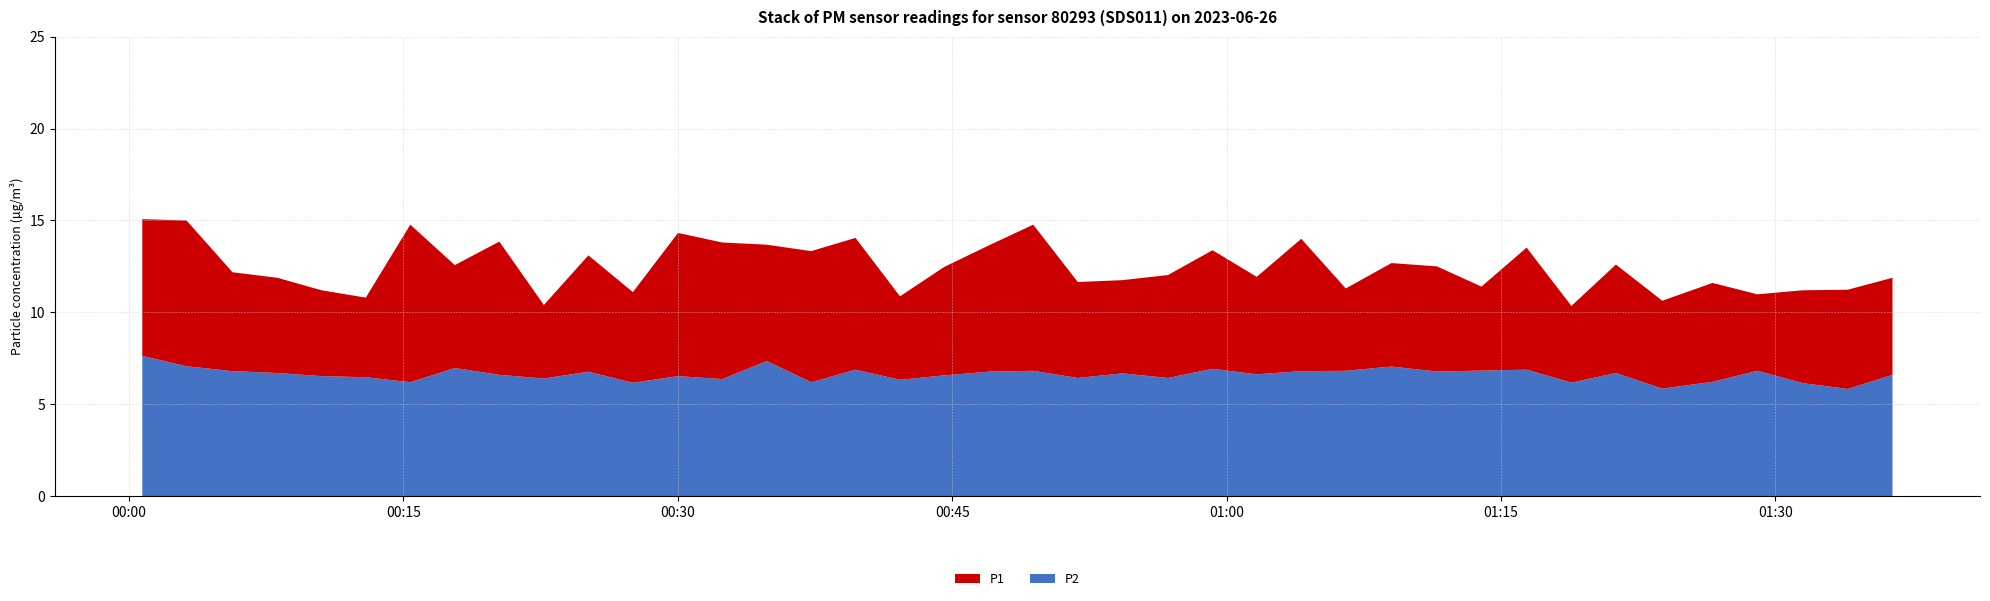

Reading left to right, what are all the values shown in this chart?

P1: 2023-06-26T00:00:44=15.1	2023-06-26T00:03:09=15.0	2023-06-26T00:05:40=12.2	2023-06-26T00:08:07=11.9	2023-06-26T00:10:32=11.2	2023-06-26T00:12:57=10.8	2023-06-26T00:15:23=14.8	2023-06-26T00:17:49=12.6	2023-06-26T00:20:15=13.8	2023-06-26T00:22:41=10.4	2023-06-26T00:25:07=13.1	2023-06-26T00:27:33=11.1	2023-06-26T00:30:01=14.3	2023-06-26T00:32:26=13.8	2023-06-26T00:34:52=13.7	2023-06-26T00:37:18=13.3	2023-06-26T00:39:43=14.1	2023-06-26T00:42:09=10.9	2023-06-26T00:44:34=12.5	2023-06-26T00:46:59=13.6	2023-06-26T00:49:26=14.8	2023-06-26T00:51:52=11.7	2023-06-26T00:54:18=11.8	2023-06-26T00:56:48=12.0	2023-06-26T00:59:14=13.4	2023-06-26T01:01:39=11.9	2023-06-26T01:04:05=14.0	2023-06-26T01:06:31=11.3	2023-06-26T01:09:01=12.7	2023-06-26T01:11:30=12.5	2023-06-26T01:13:56=11.4	2023-06-26T01:16:24=13.5	2023-06-26T01:18:51=10.3	2023-06-26T01:21:17=12.6	2023-06-26T01:23:49=10.6	2023-06-26T01:26:34=11.6	2023-06-26T01:29:01=11.0	2023-06-26T01:31:30=11.2	2023-06-26T01:33:57=11.2	2023-06-26T01:36:24=11.9
P2: 2023-06-26T00:00:44=7.6	2023-06-26T00:03:09=7.1	2023-06-26T00:05:40=6.8	2023-06-26T00:08:07=6.7	2023-06-26T00:10:32=6.5	2023-06-26T00:12:57=6.5	2023-06-26T00:15:23=6.2	2023-06-26T00:17:49=7.0	2023-06-26T00:20:15=6.6	2023-06-26T00:22:41=6.4	2023-06-26T00:25:07=6.8	2023-06-26T00:27:33=6.2	2023-06-26T00:30:01=6.5	2023-06-26T00:32:26=6.4	2023-06-26T00:34:52=7.3	2023-06-26T00:37:18=6.2	2023-06-26T00:39:43=6.9	2023-06-26T00:42:09=6.3	2023-06-26T00:44:34=6.6	2023-06-26T00:46:59=6.8	2023-06-26T00:49:26=6.8	2023-06-26T00:51:52=6.4	2023-06-26T00:54:18=6.7	2023-06-26T00:56:48=6.4	2023-06-26T00:59:14=6.9	2023-06-26T01:01:39=6.6	2023-06-26T01:04:05=6.8	2023-06-26T01:06:31=6.8	2023-06-26T01:09:01=7.0	2023-06-26T01:11:30=6.8	2023-06-26T01:13:56=6.8	2023-06-26T01:16:24=6.9	2023-06-26T01:18:51=6.2	2023-06-26T01:21:17=6.7	2023-06-26T01:23:49=5.8	2023-06-26T01:26:34=6.2	2023-06-26T01:29:01=6.8	2023-06-26T01:31:30=6.2	2023-06-26T01:33:57=5.8	2023-06-26T01:36:24=6.6